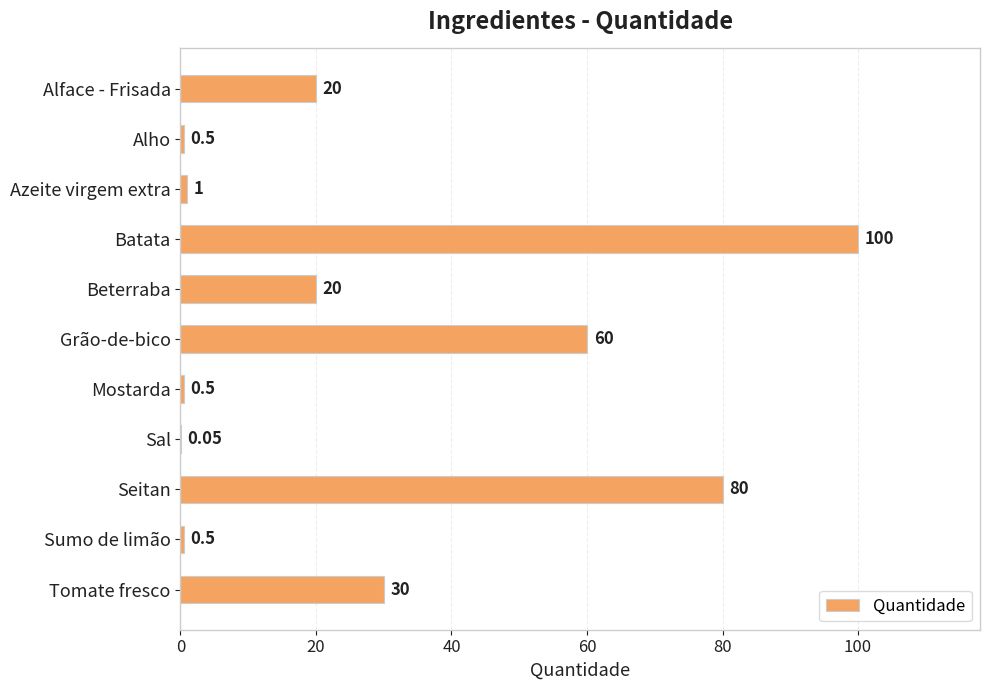

What is the sum of the values at Alface - Frisada and Beterraba?

40.0